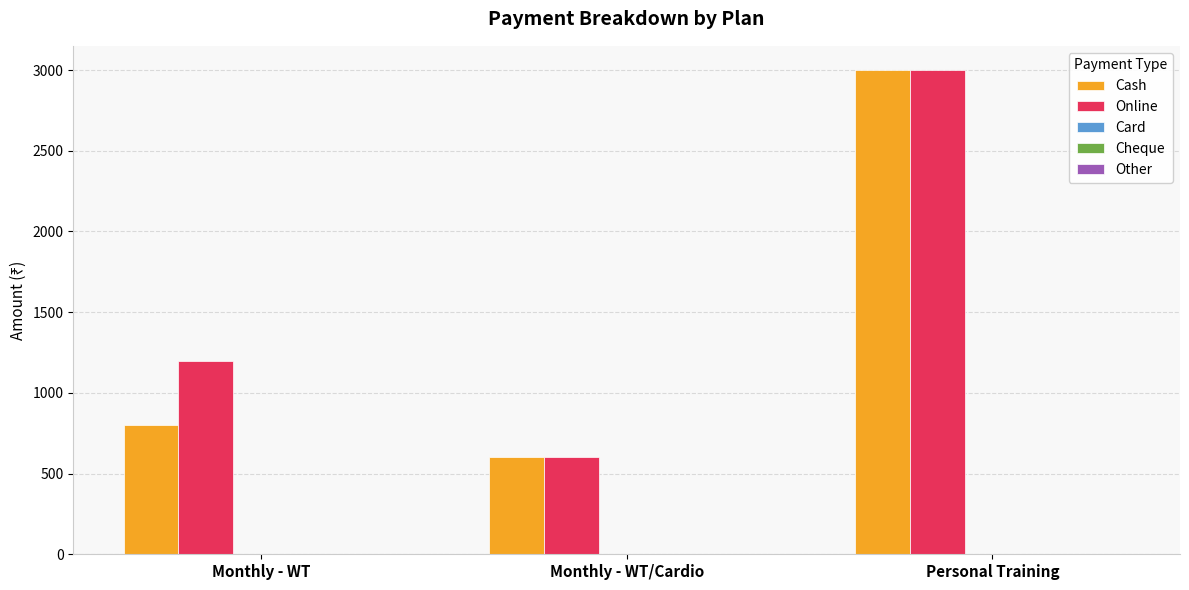

At which category does the chart reach its peak across all series?

Personal Training